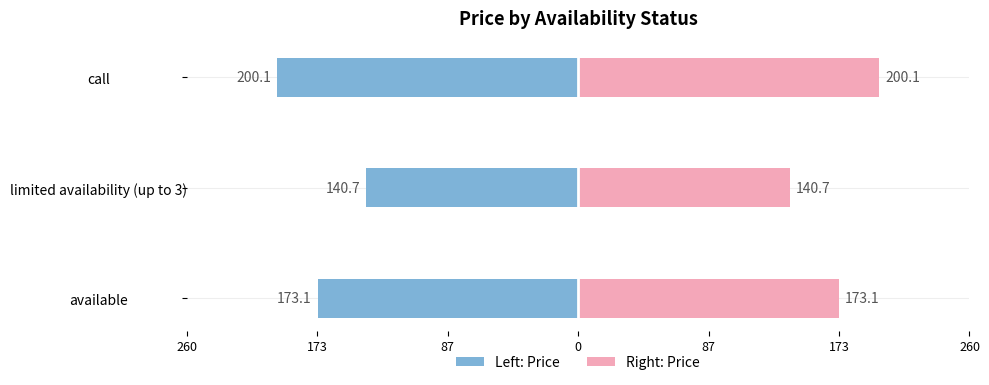

How many distinct data groups are displayed?

2